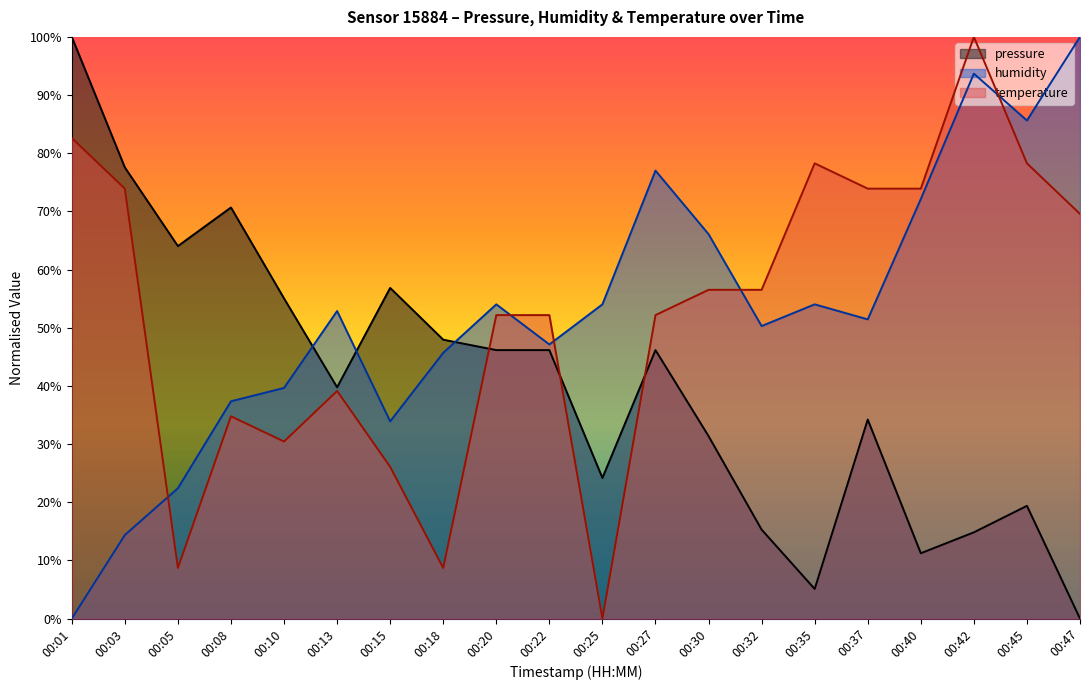

What is the total value across all series at 00:18?

1.0